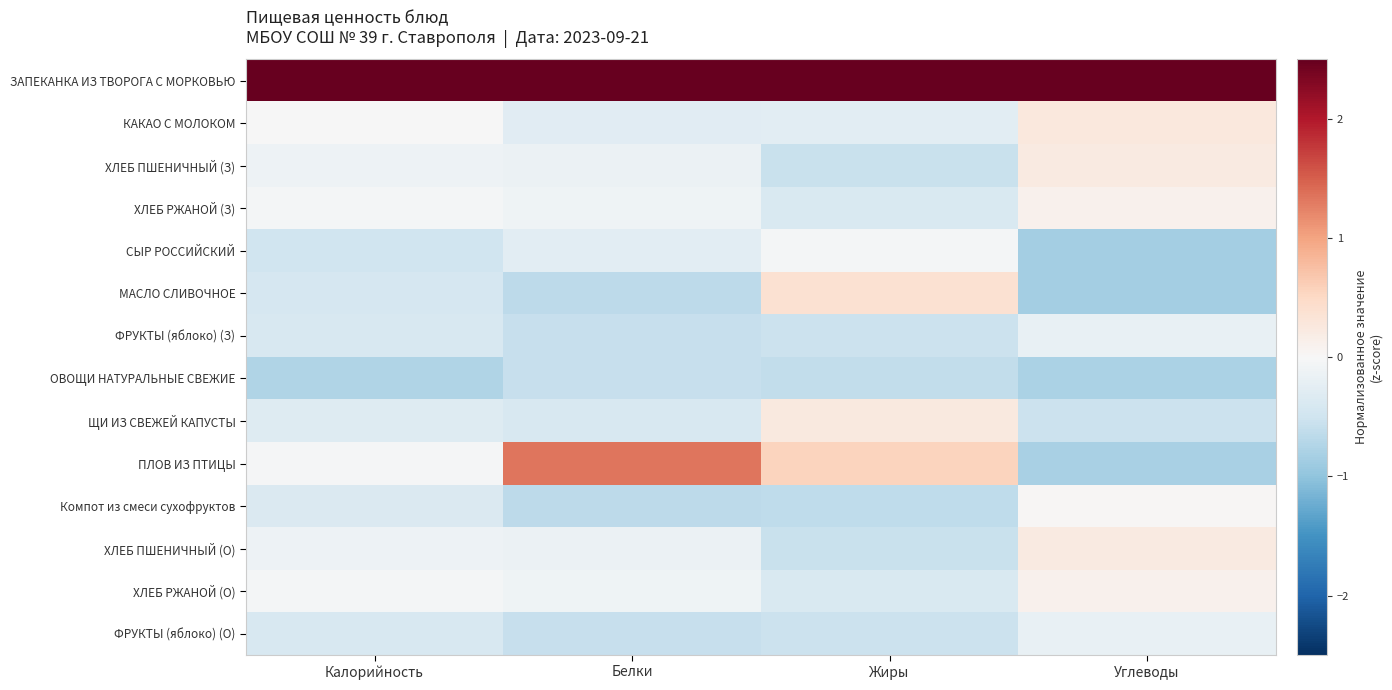

Reading left to right, transcribe all the data shown in this chart.

ЗАПЕКАНКА ИЗ ТВОРОГА С МОРКОВЬЮ: Калорийность=3.5	Белки=3.2	Жиры=3.3	Углеводы=3.3
КАКАО С МОЛОКОМ: Калорийность=-0.0	Белки=-0.3	Жиры=-0.3	Углеводы=0.3
ХЛЕБ ПШЕНИЧНЫЙ (З): Калорийность=-0.1	Белки=-0.1	Жиры=-0.6	Углеводы=0.2
ХЛЕБ РЖАНОЙ (З): Калорийность=-0.0	Белки=-0.1	Жиры=-0.4	Углеводы=0.1
СЫР РОССИЙСКИЙ: Калорийность=-0.5	Белки=-0.3	Жиры=-0.1	Углеводы=-0.9
МАСЛО СЛИВОЧНОЕ: Калорийность=-0.4	Белки=-0.7	Жиры=0.4	Углеводы=-0.9
ФРУКТЫ (яблоко) (З): Калорийность=-0.4	Белки=-0.6	Жиры=-0.5	Углеводы=-0.2
ОВОЩИ НАТУРАЛЬНЫЕ СВЕЖИЕ: Калорийность=-0.8	Белки=-0.6	Жиры=-0.6	Углеводы=-0.8
ЩИ ИЗ СВЕЖЕЙ КАПУСТЫ: Калорийность=-0.3	Белки=-0.4	Жиры=0.3	Углеводы=-0.5
ПЛОВ ИЗ ПТИЦЫ: Калорийность=-0.0	Белки=1.3	Жиры=0.6	Углеводы=-0.8
Компот из смеси сухофруктов: Калорийность=-0.4	Белки=-0.7	Жиры=-0.6	Углеводы=0.0
ХЛЕБ ПШЕНИЧНЫЙ (О): Калорийность=-0.1	Белки=-0.1	Жиры=-0.6	Углеводы=0.2
ХЛЕБ РЖАНОЙ (О): Калорийность=-0.0	Белки=-0.1	Жиры=-0.4	Углеводы=0.1
ФРУКТЫ (яблоко) (О): Калорийность=-0.4	Белки=-0.6	Жиры=-0.5	Углеводы=-0.2